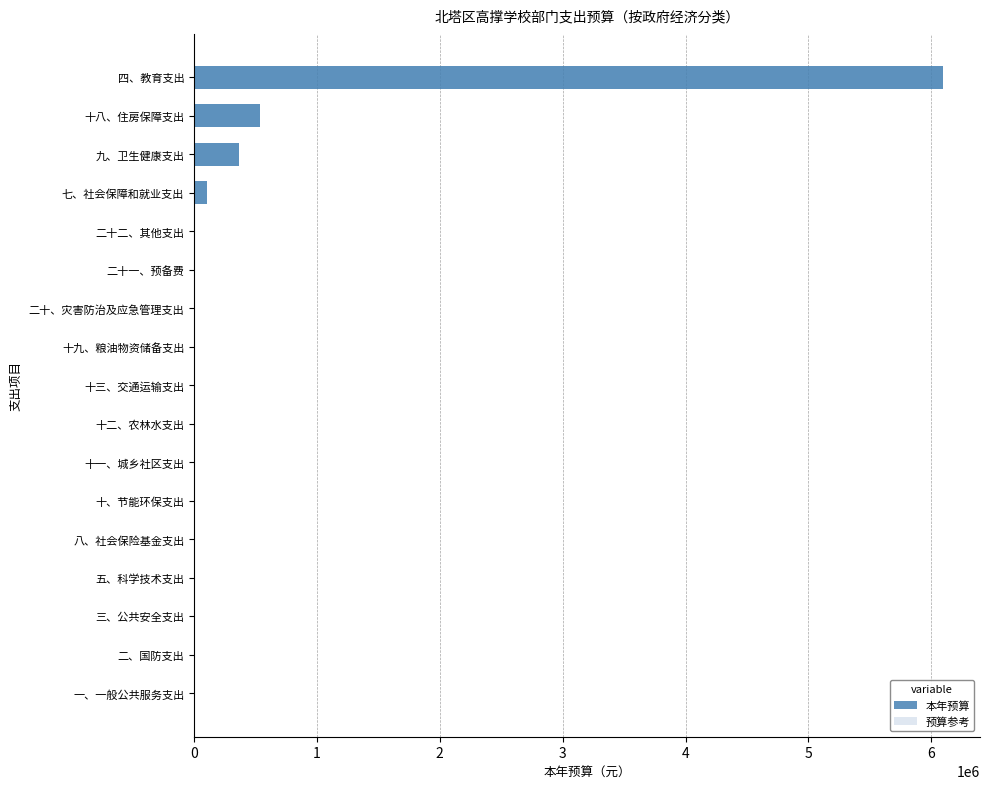

At 二、国防支出, list the series in order from smallest to largest.

本年预算, 预算参考